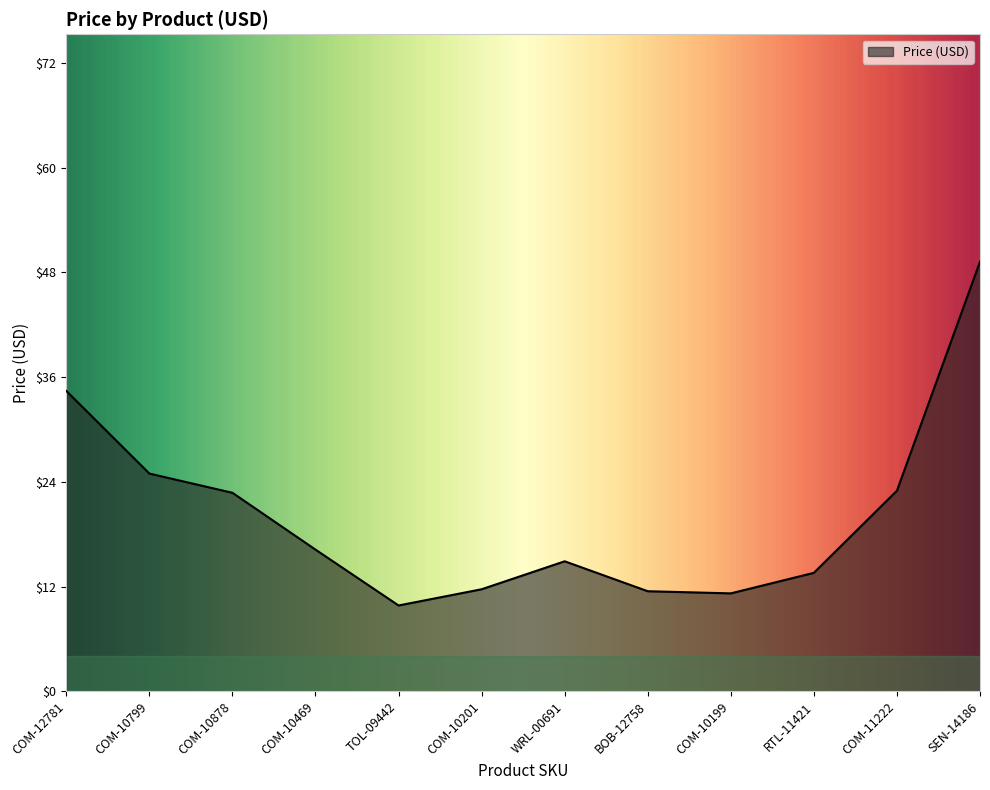

Is it true that the value at RTL-11421 is 8.5?

False